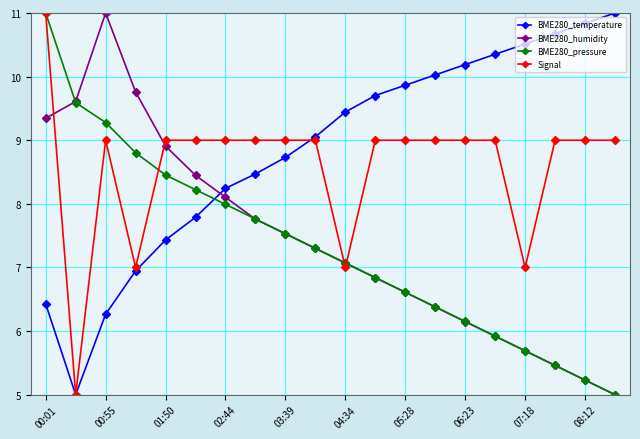

True or false: BME280_temperature has more than 2 interior local peaks.

False